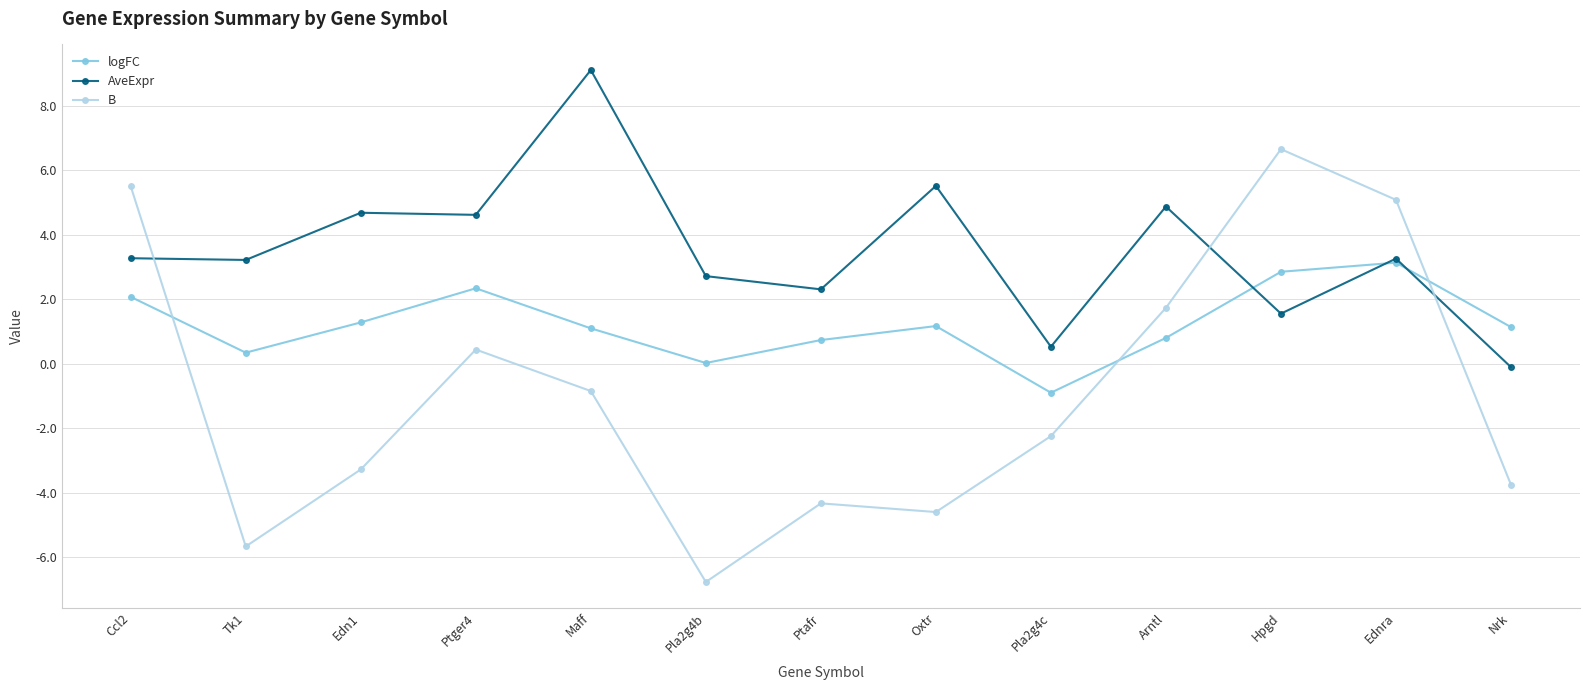

The value of logFC at Pla2g4c is -0.9. True or false?

True